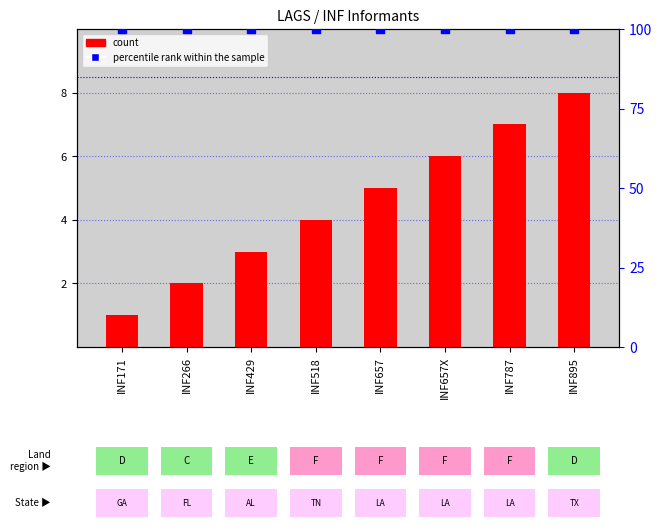

Which series contains the highest Y value?

percentile rank within the sample